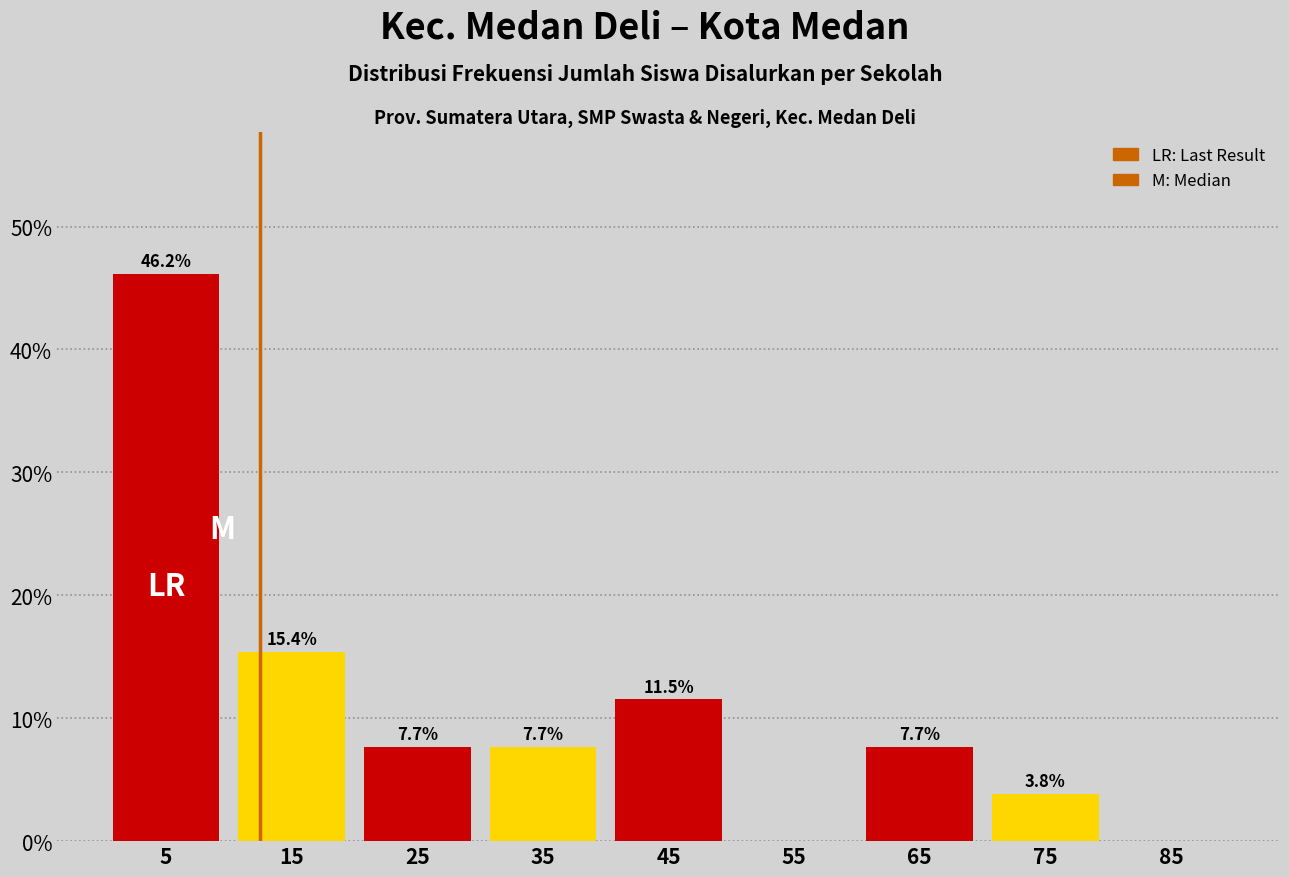

Over which range of the x-axis is the bar tallest?

0 to 10